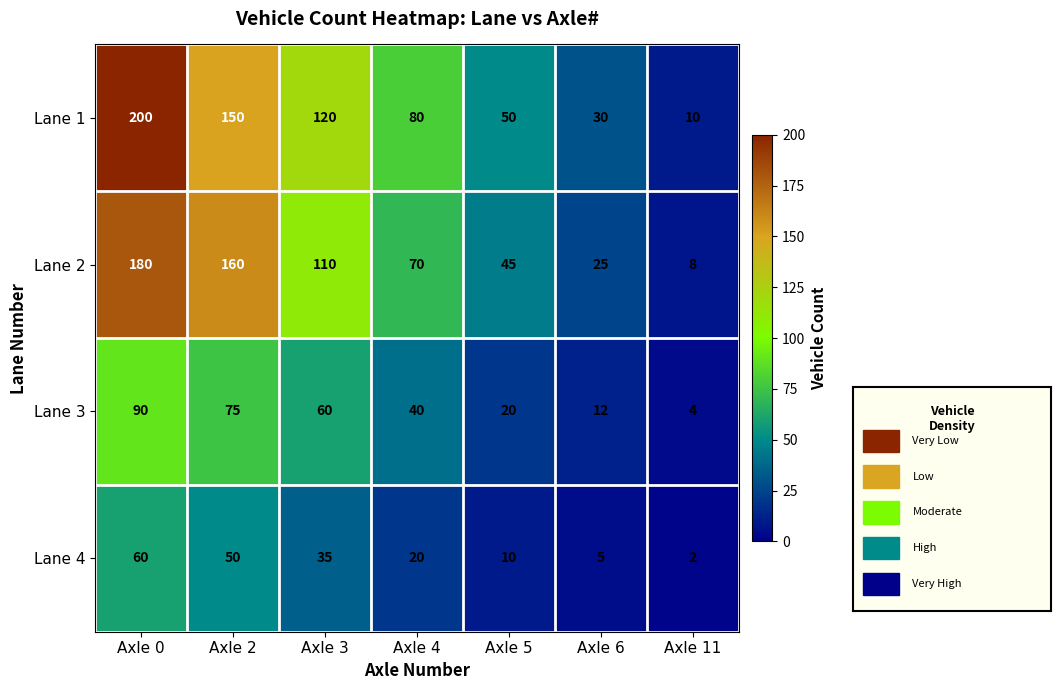

What is the average value of the Lane 1 series?

91